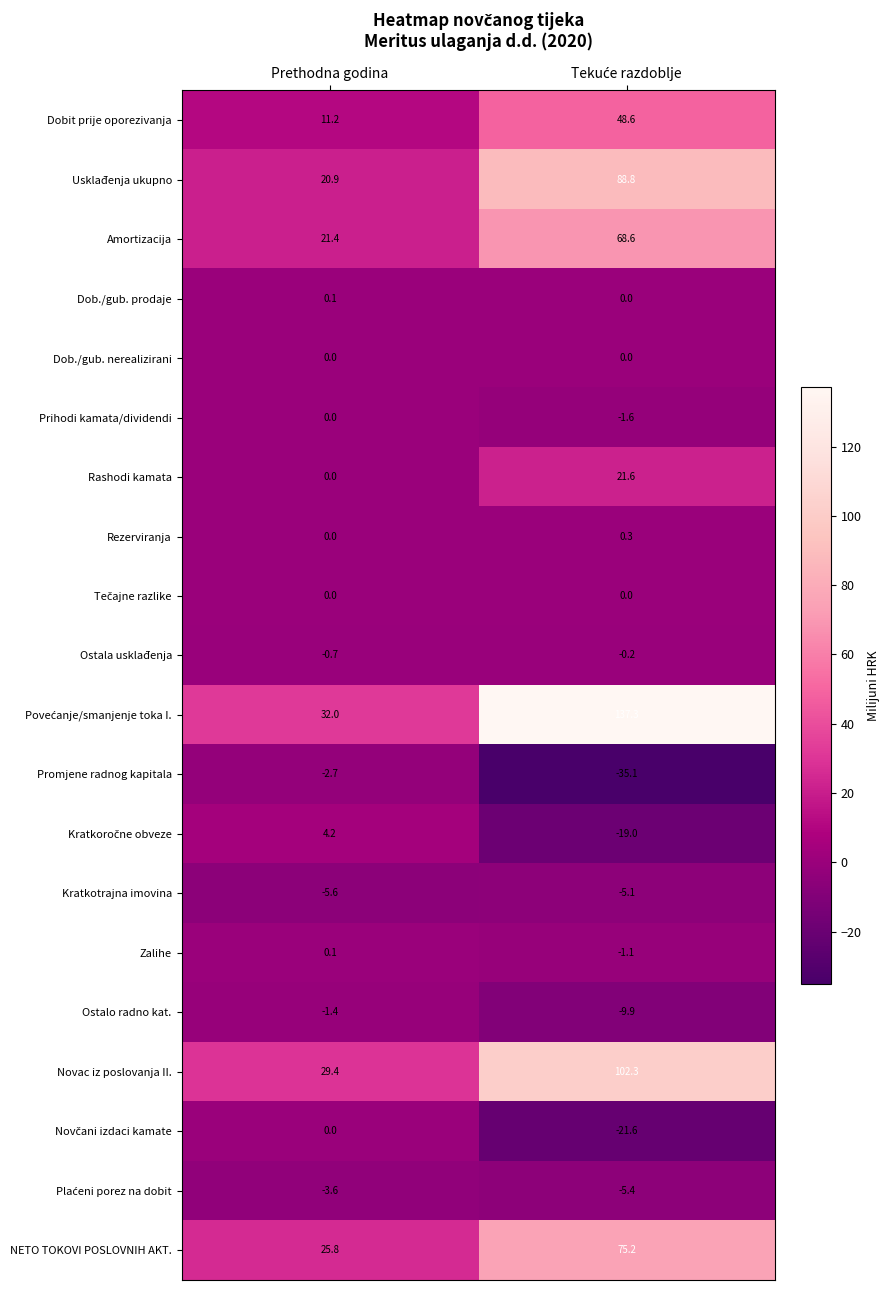

What is the sum of all Prihodi kamata/dividendi values?

-1.6